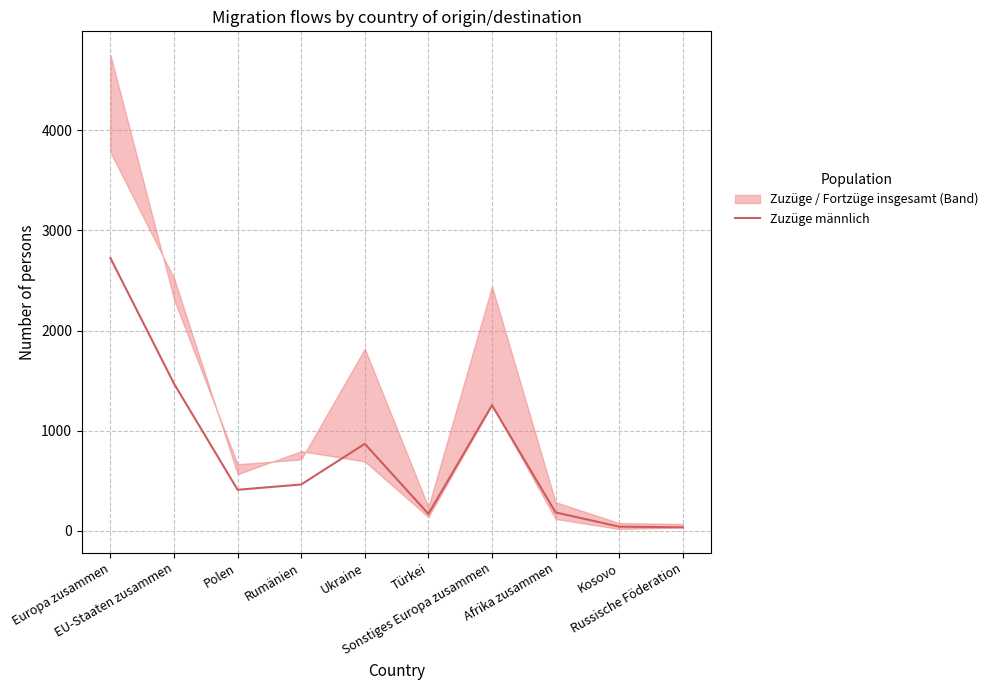

How many lines are shown in the chart?

1